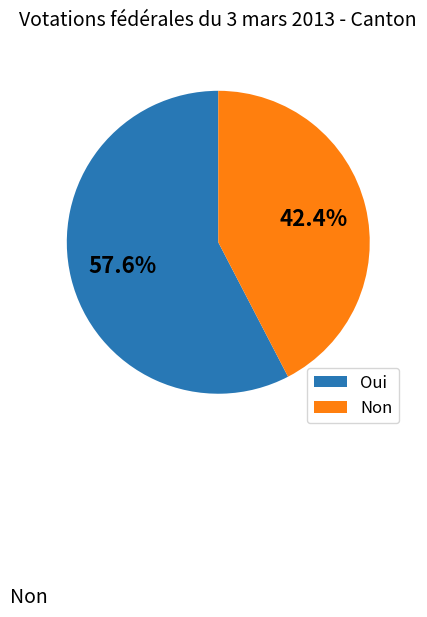

To the nearest percent, what is the average slice percentage?

50%